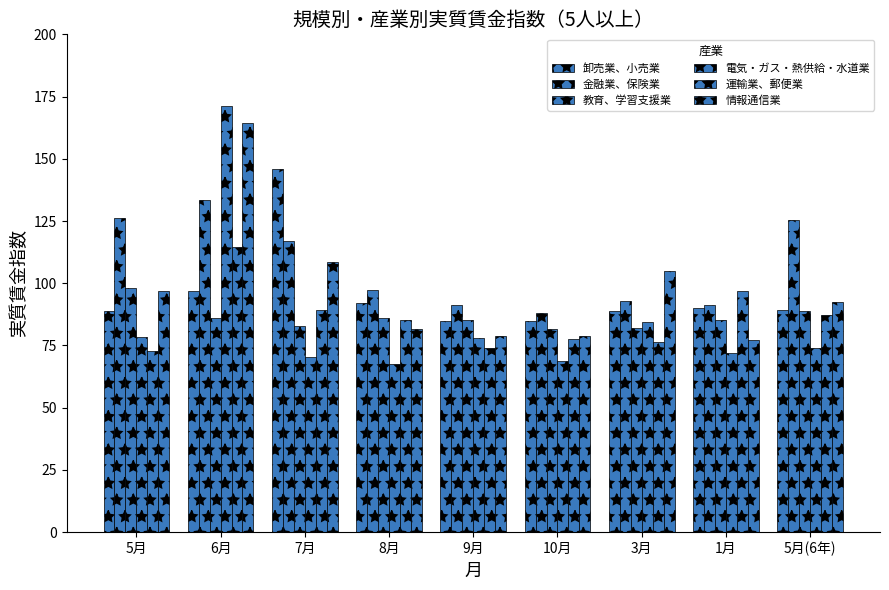

Is the value of 情報通信業 at 5月(6年) greater than the value of 運輸業、郵便業 at 6月?

No